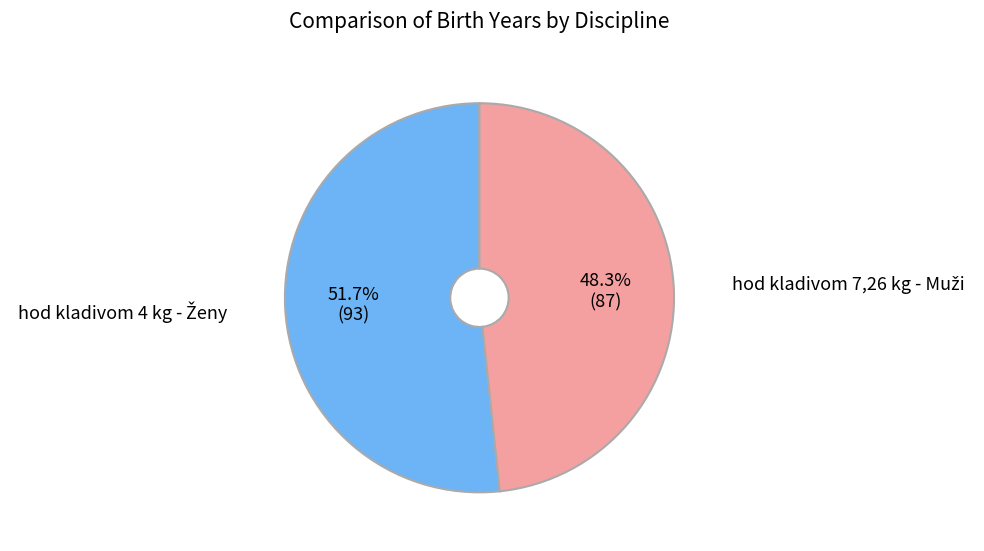

How many segments does this pie chart have?

2